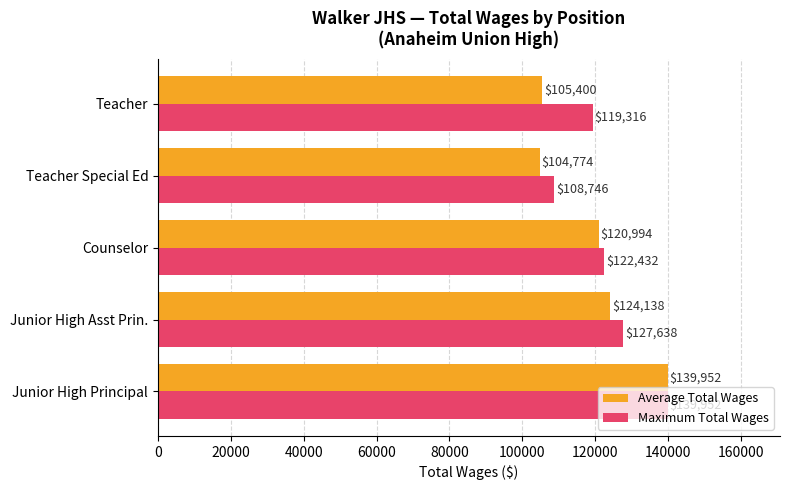

What is the difference between the highest and lowest values at Counselor?

1438.0